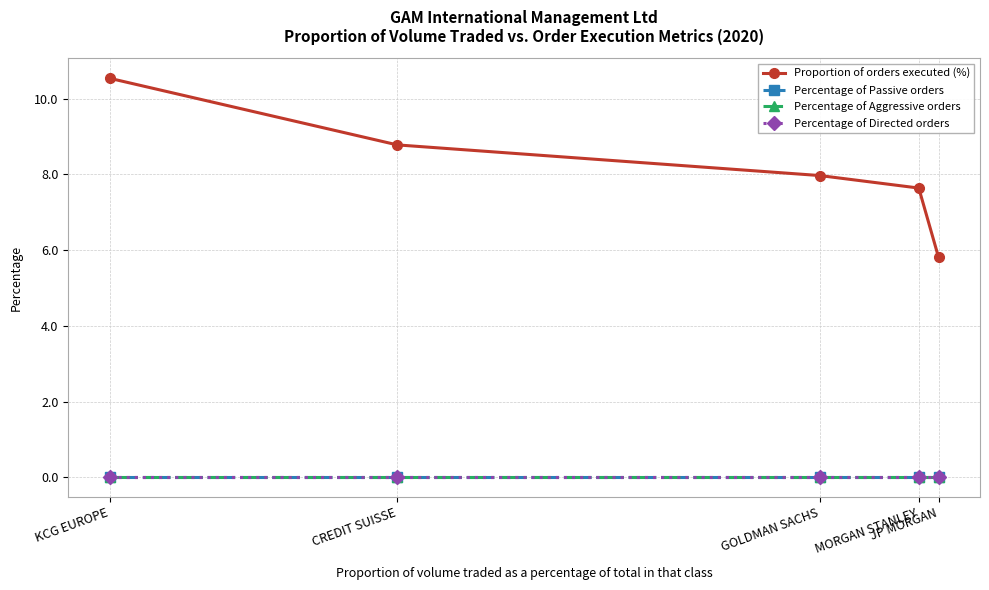

True or false: Percentage of Aggressive orders and Proportion of orders executed (%) intersect in this chart.

False